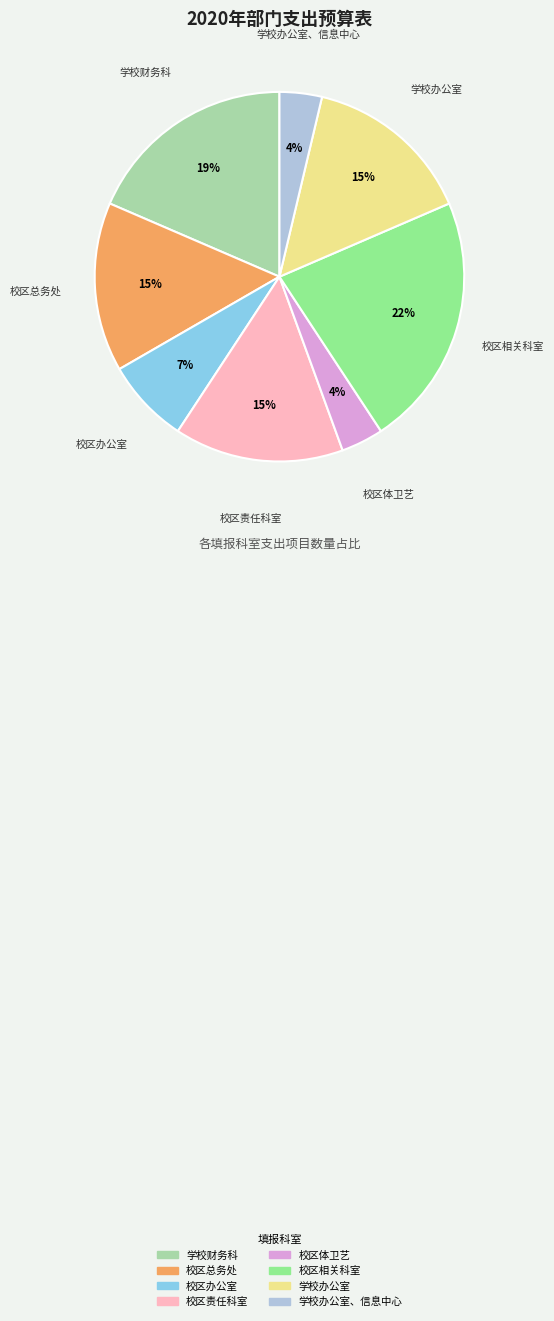

Is there a majority slice in this chart?

No